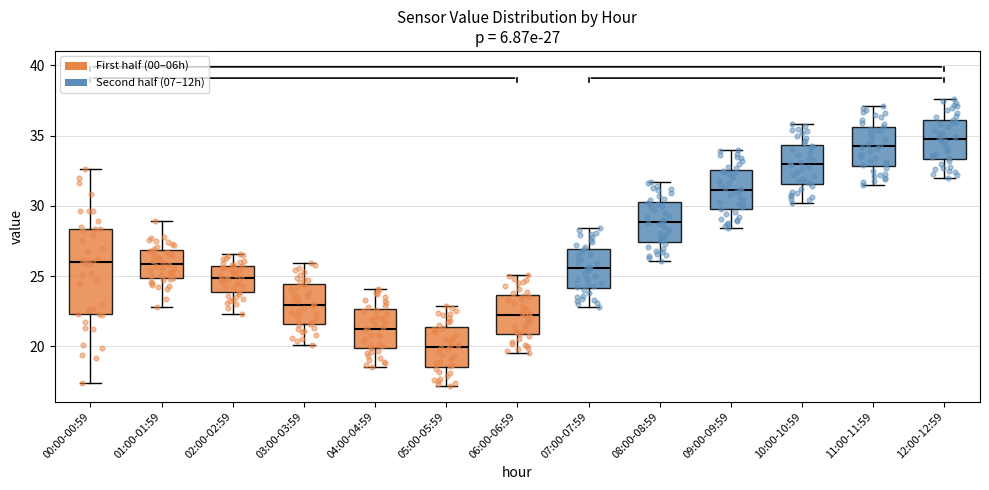

Comparing the boxes themselves (not the whiskers), which one is the tallest?

00:00-00:59